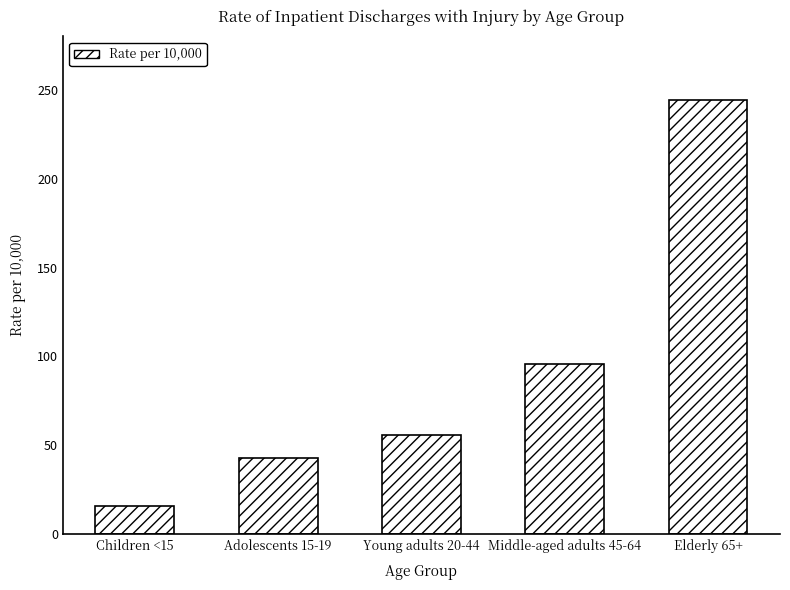

Where is the data nearest to the value 130?

Middle-aged adults 45-64